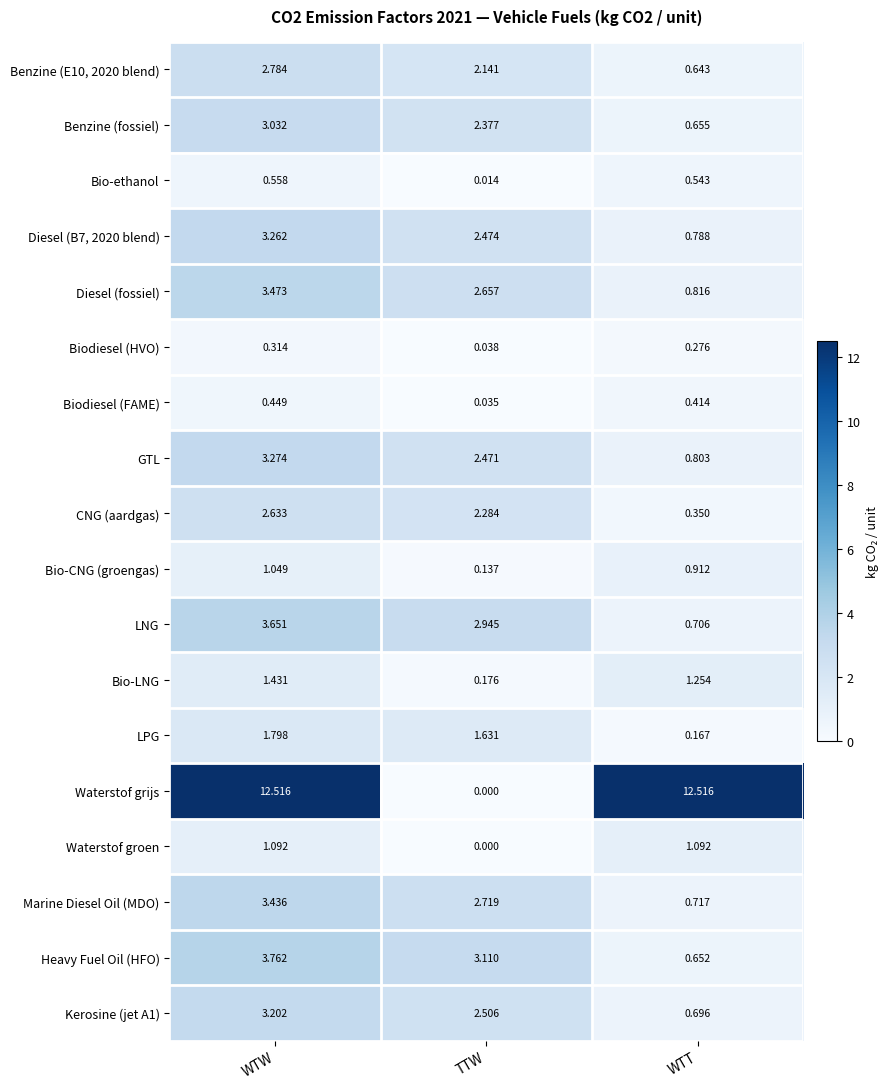

At which label is Bio-LNG closest to 0?

TTW